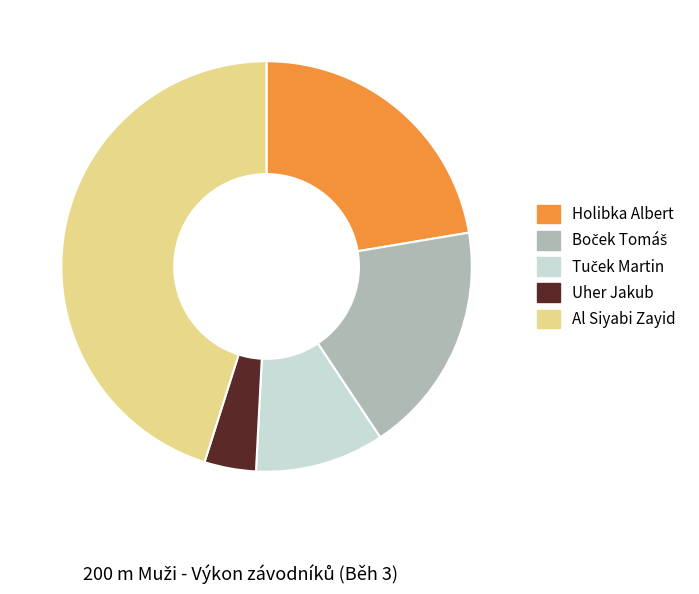

What is the largest slice in the pie chart?

Al Siyabi Zayid